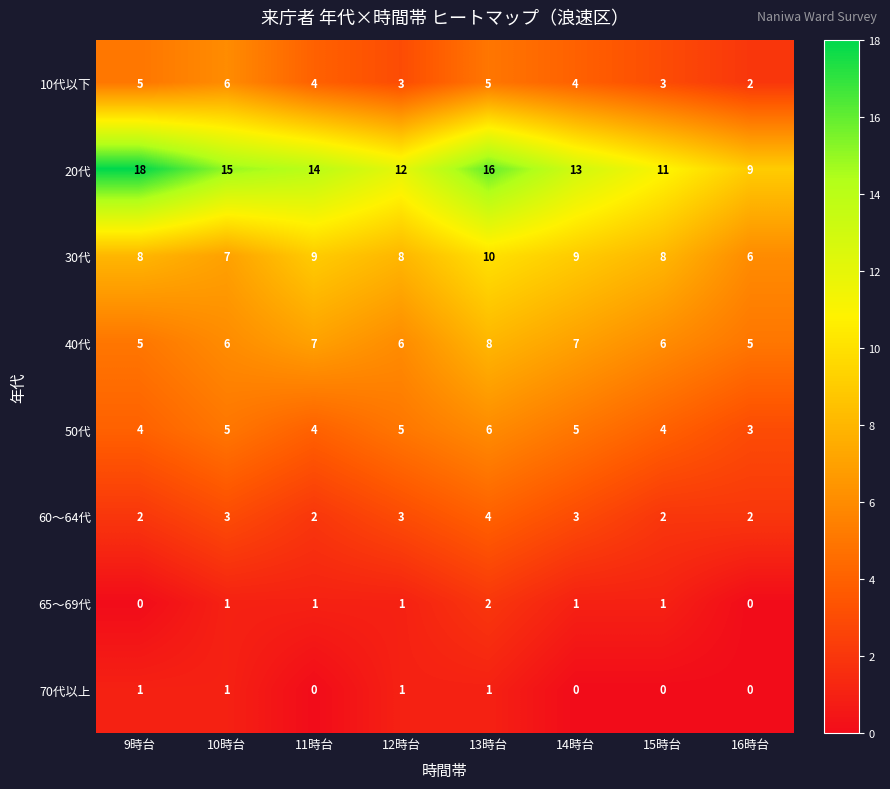

True or false: 65～69代 has a value of 1 at 12時台.

True